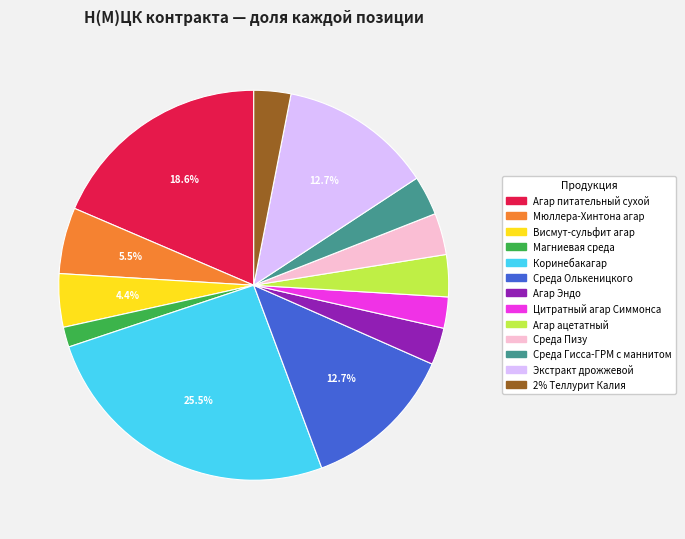

Is it true that Висмут-сульфит агар is 11% of the pie?

False